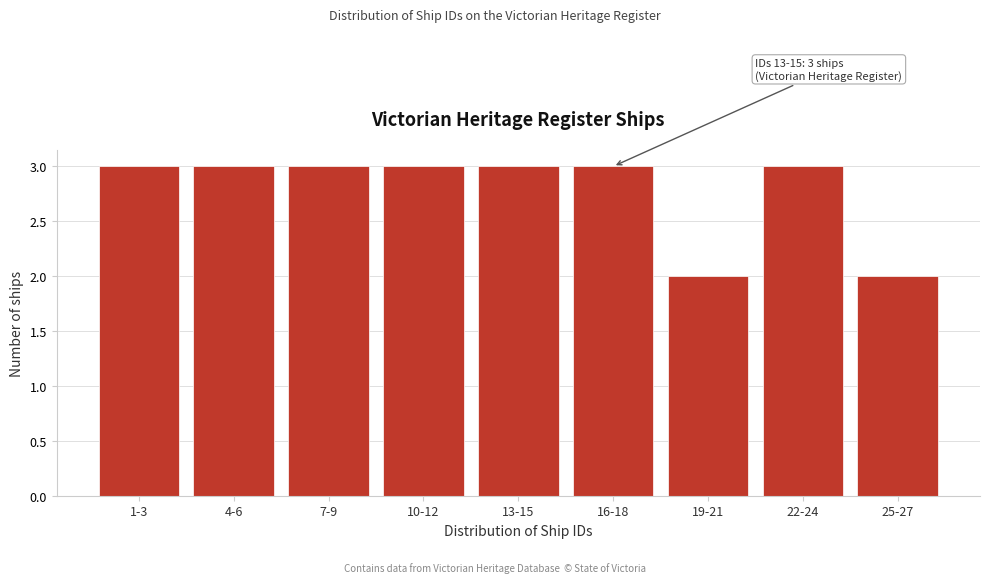

Reading left to right, extract all data points from this chart.

1-3=3	4-6=3	7-9=3	10-12=3	13-15=3	16-18=3	19-21=2	22-24=3	25-27=2